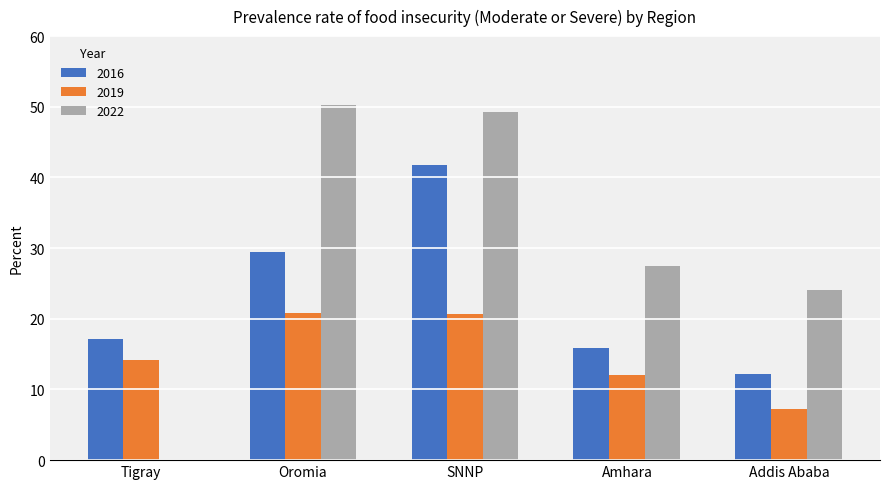

Which series has the widest spread of values?

2022